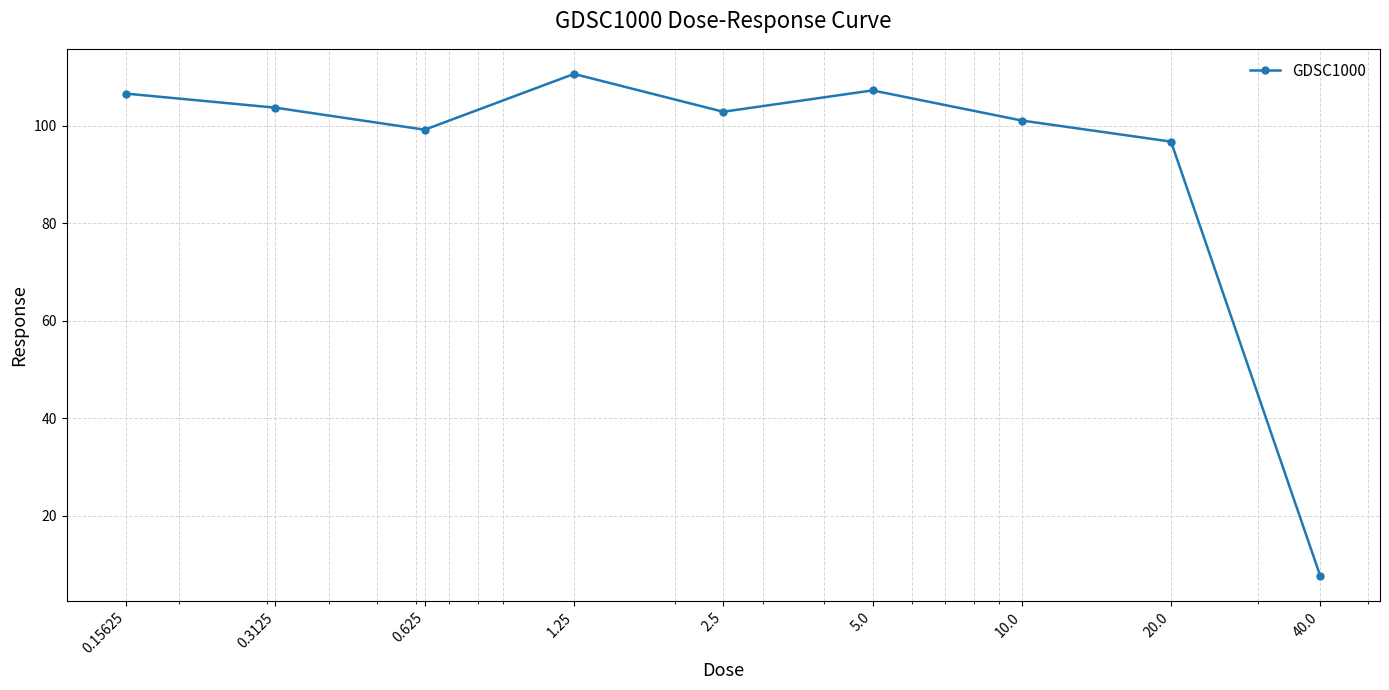

What is the difference between the maximum and minimum values?

103.0